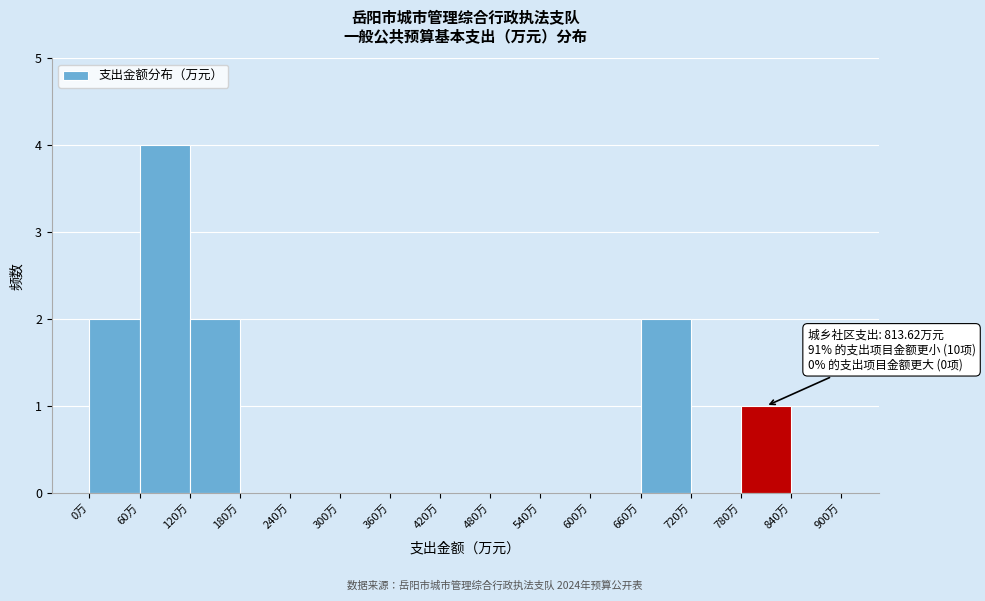

Which range on the x-axis has the tallest bar?

60 to 120